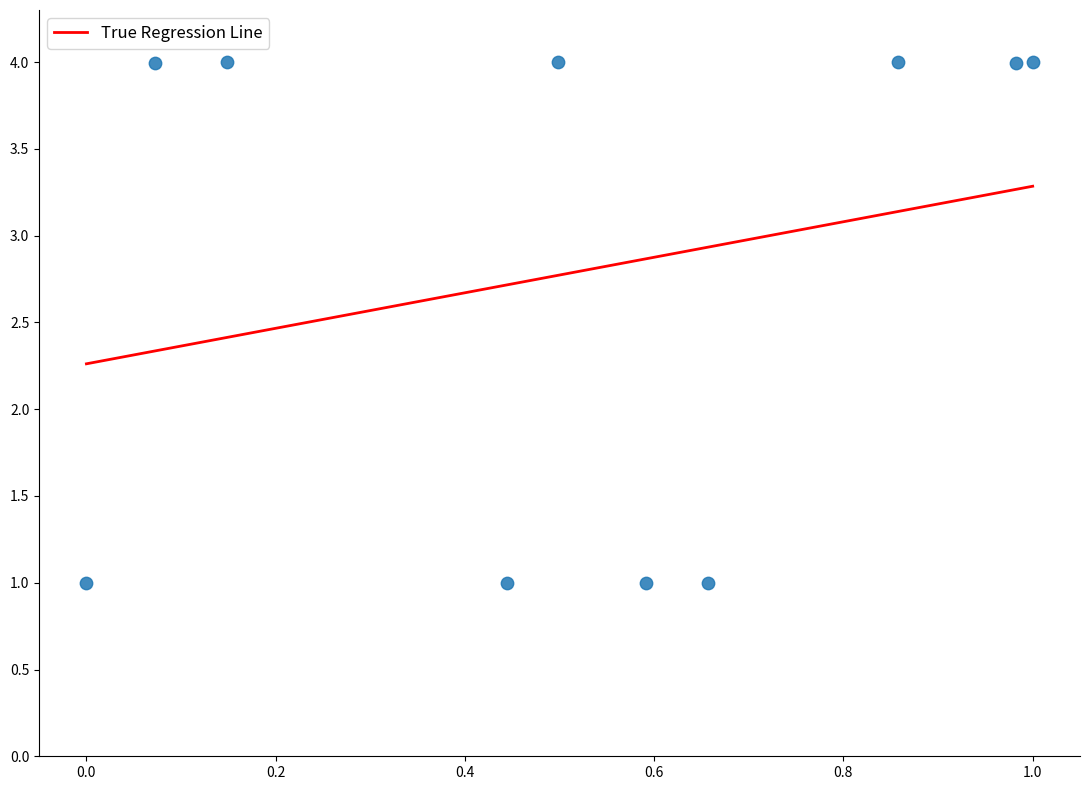

What is the average X value?

0.5